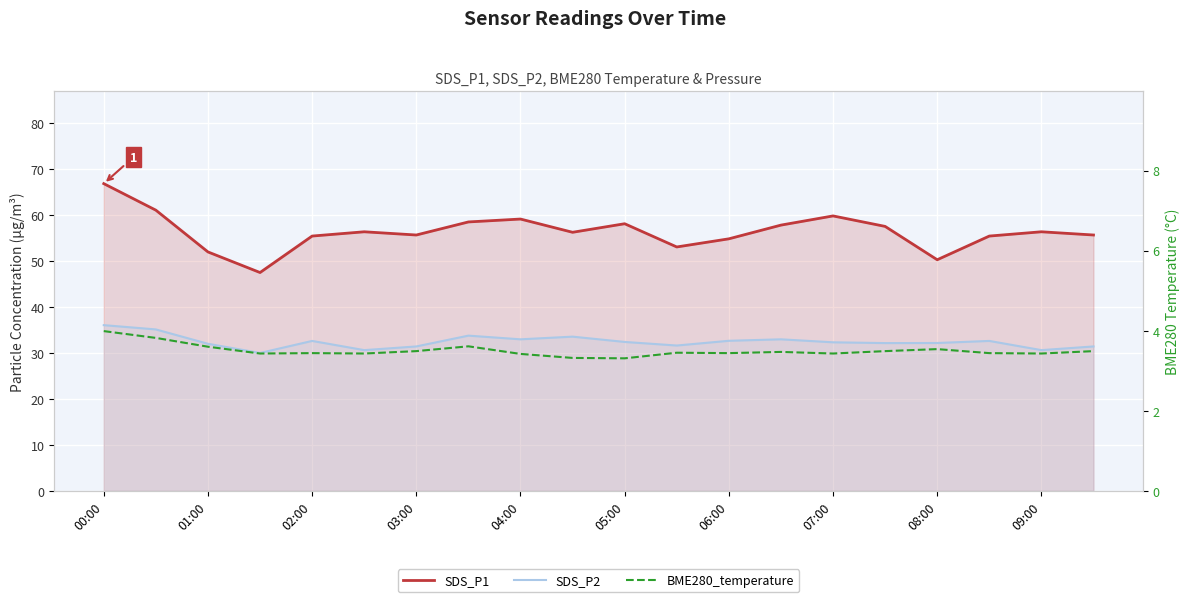

How many lines are shown in the chart?

3